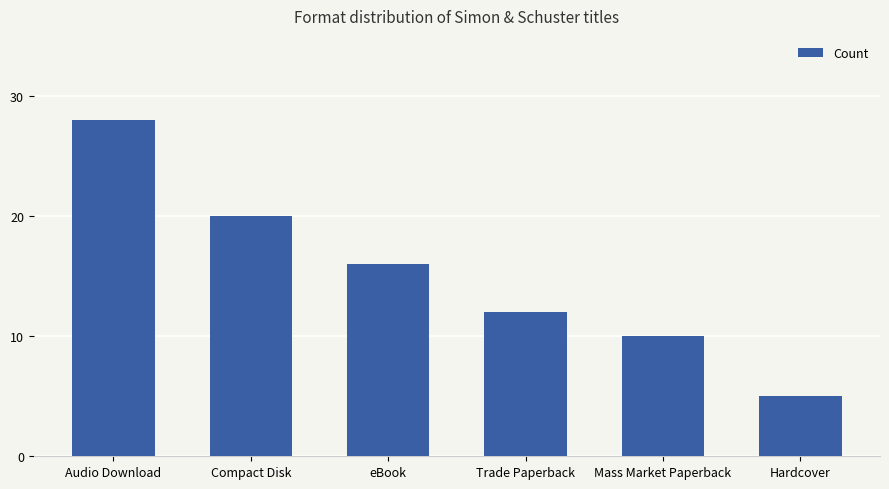

What is the maximum value shown in the chart?

28